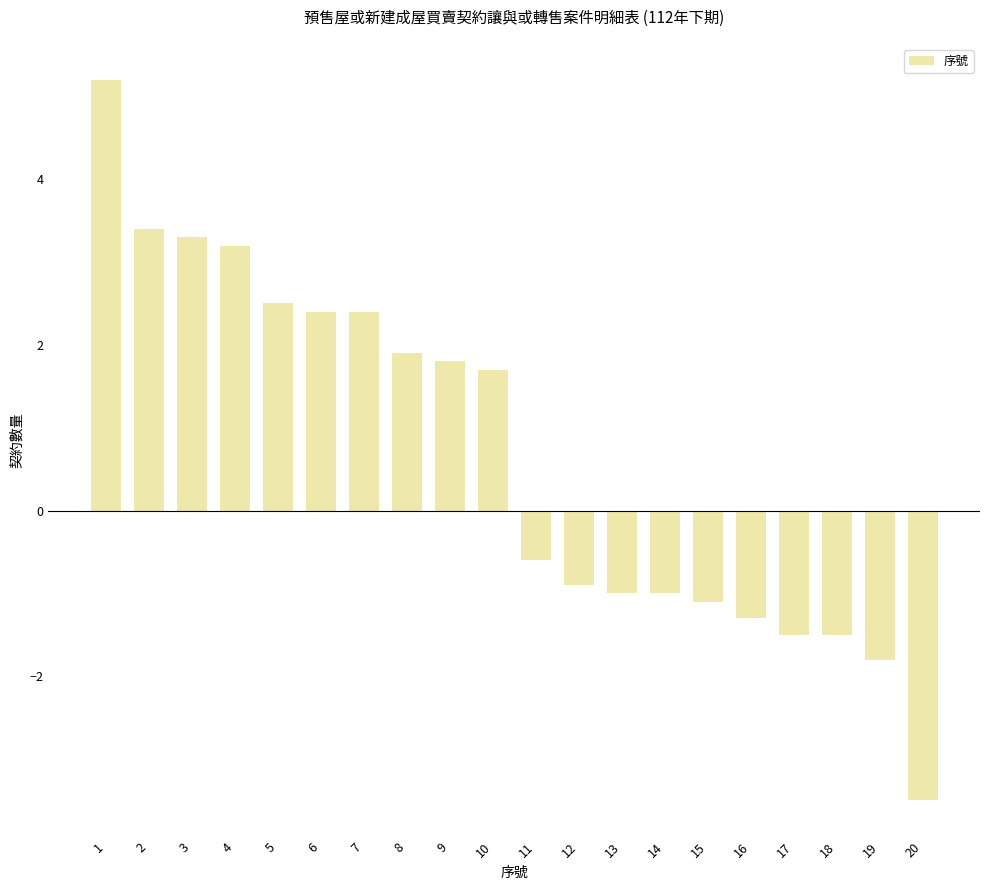

What is the difference between the values at 5 and 2?

0.9